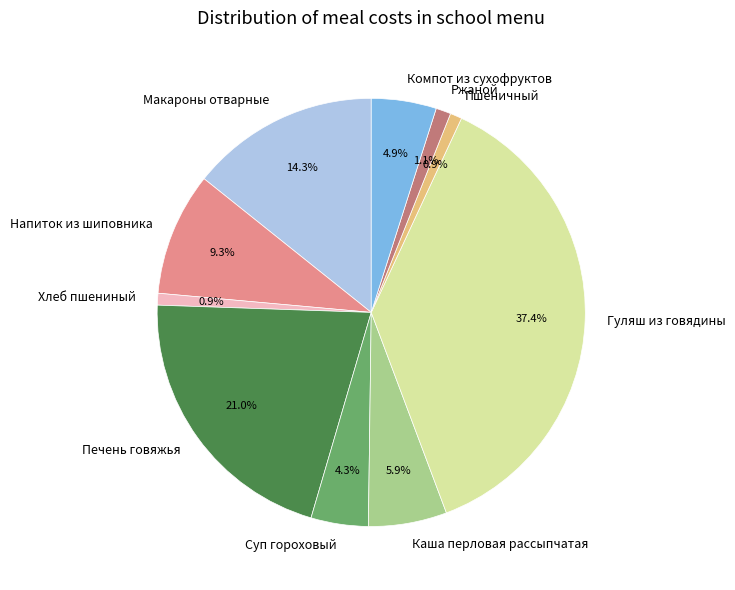

The Суп гороховый slice represents 13% of the pie. True or false?

False